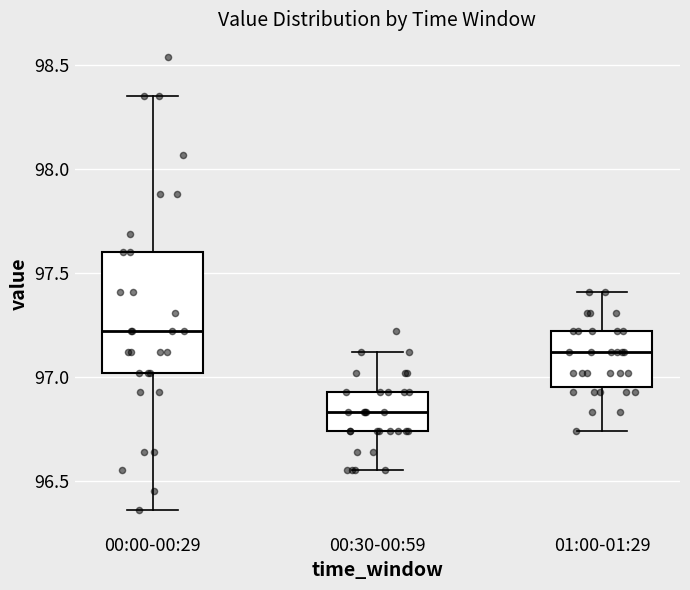

Where does the upper whisker of the box for 00:30-00:59 end on the y-axis? The values are not printed on the chart, so give them approximately, as read against the axis.

97.10